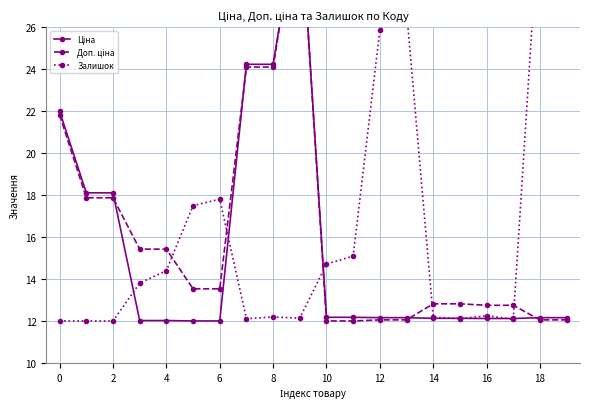

Does the chart have visible grid lines?

Yes